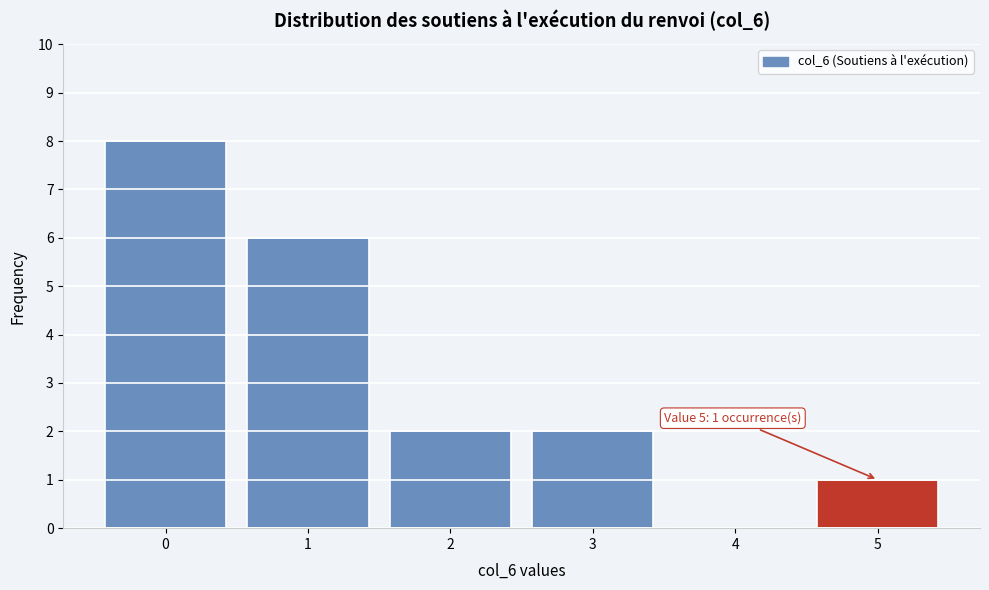

Reading left to right, what are all the values shown in this chart?

0=8	1=6	2=2	3=2	4=0	5=1